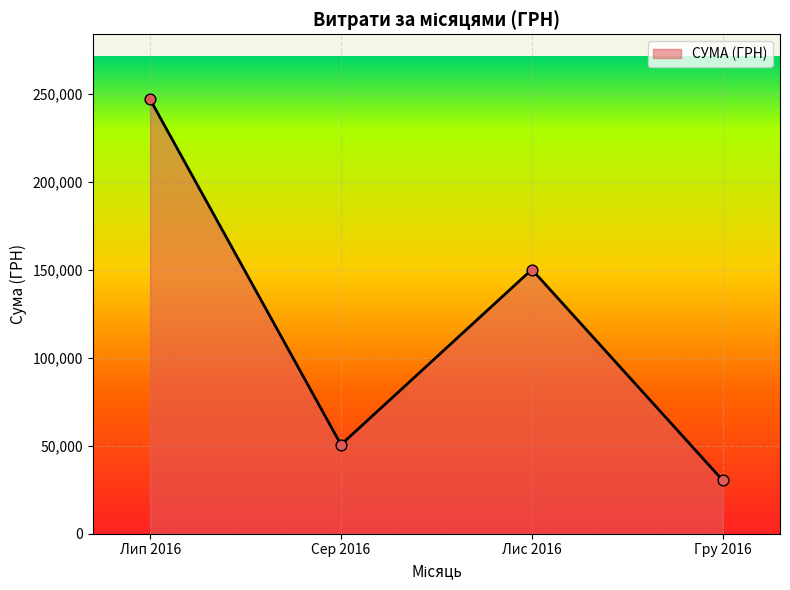

What is the change in value from Лип 2016 to Сер 2016?

-196304.1